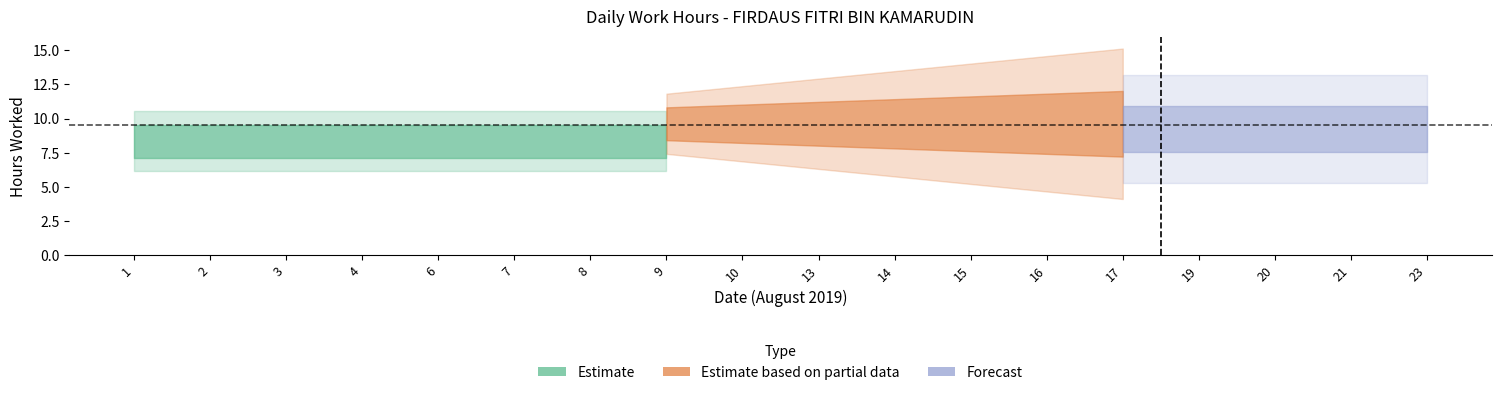

True or false: the data shows 9.6 at 19.

True